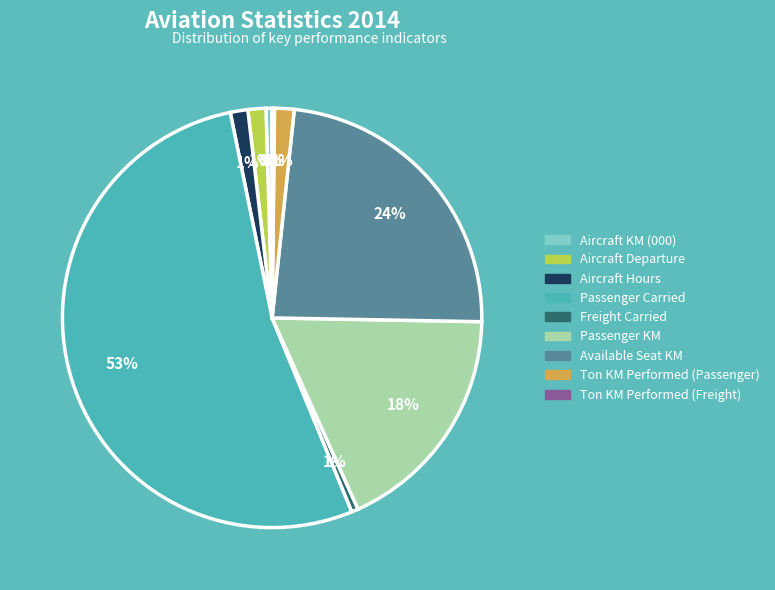

What is the majority slice?

Passenger Carried